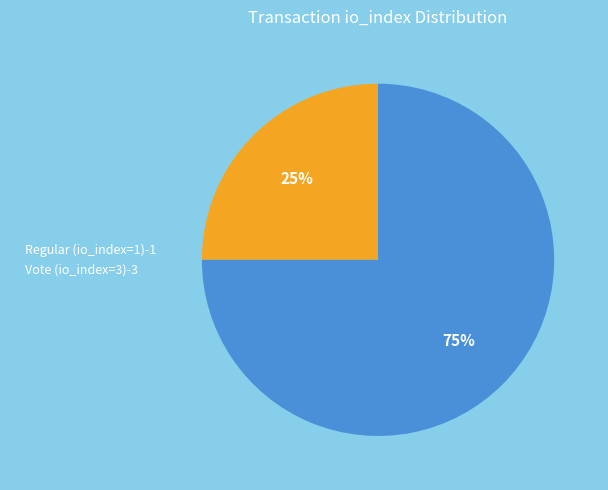

Approximately how many times larger is the value at Vote (io_index=3) compared to Regular (io_index=1)?

3.0